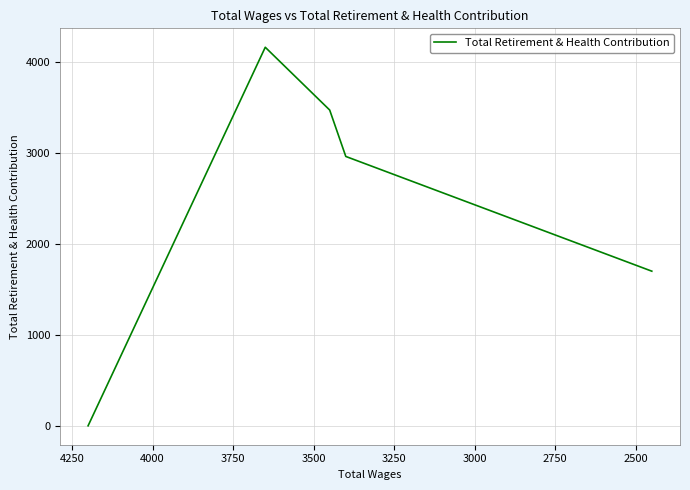

True or false: the data has more than 0 interior local peaks.

True